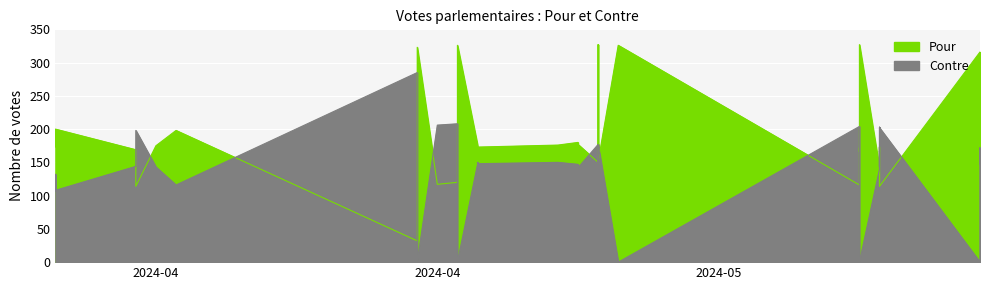

After their last crossing, which series has the higher values: Pour or Contre?

Pour